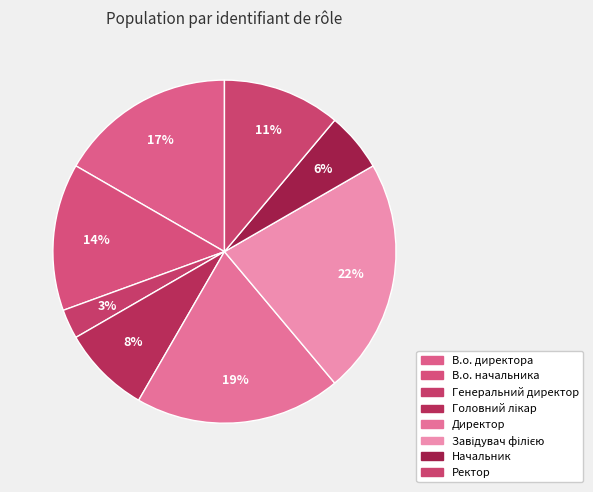

To the nearest percent, what is the combined percentage of Начальник and Завідувач філією?

28%